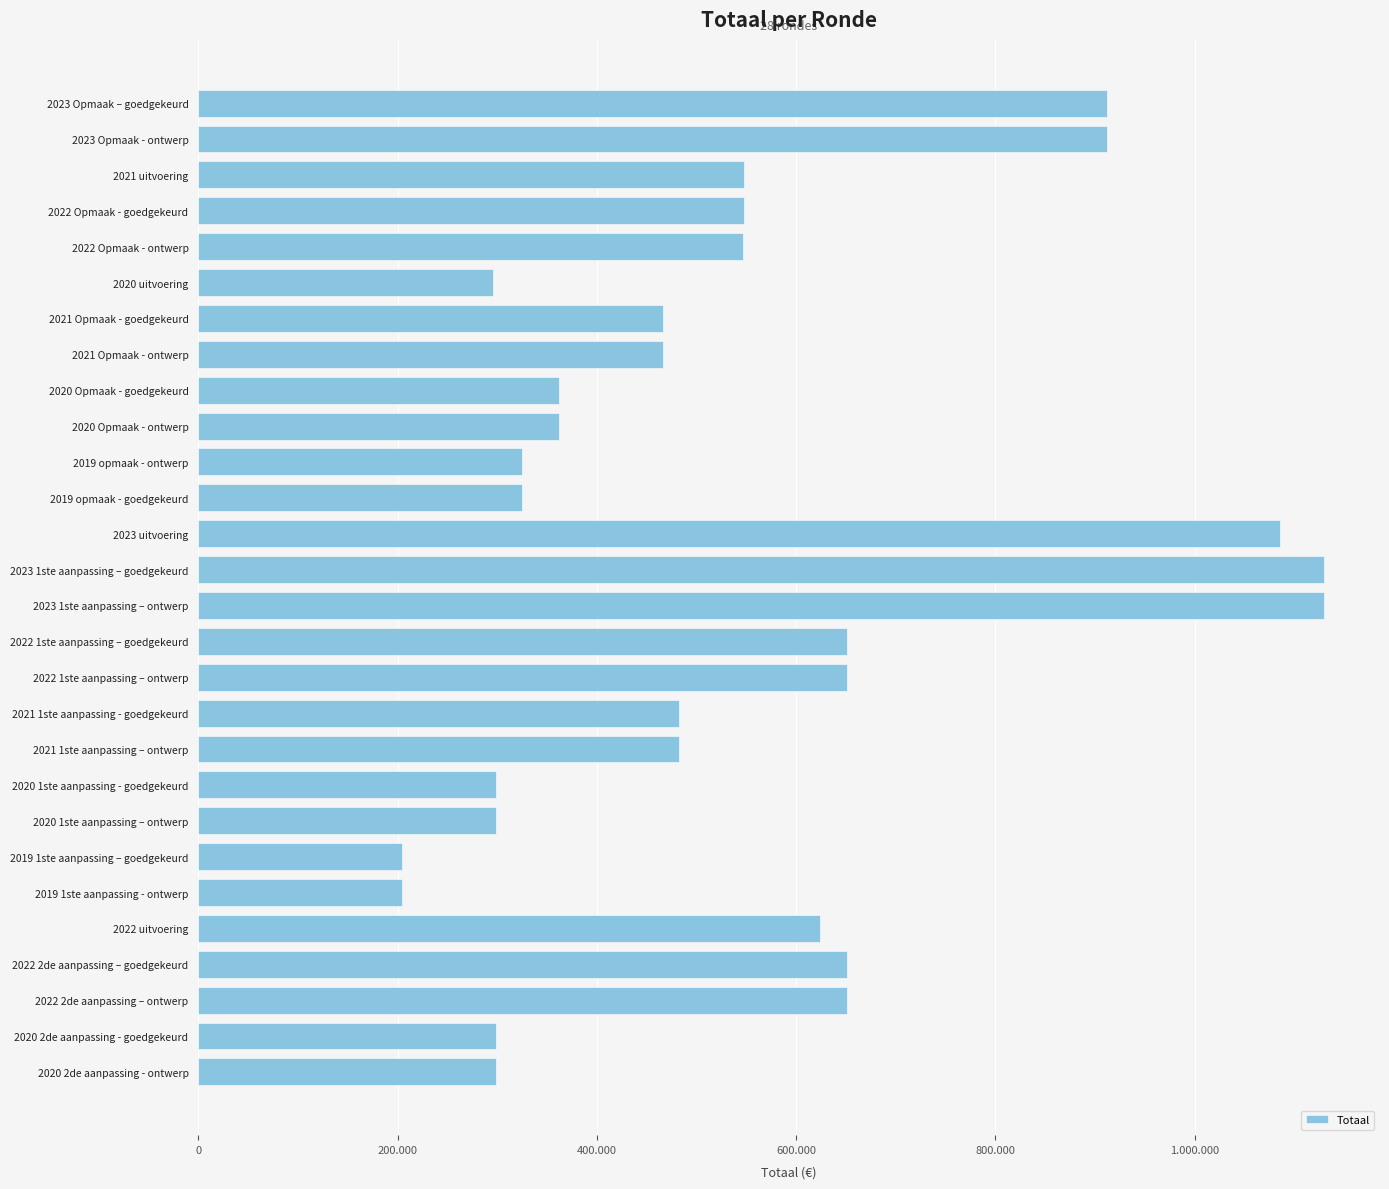

What is the average value?

543057